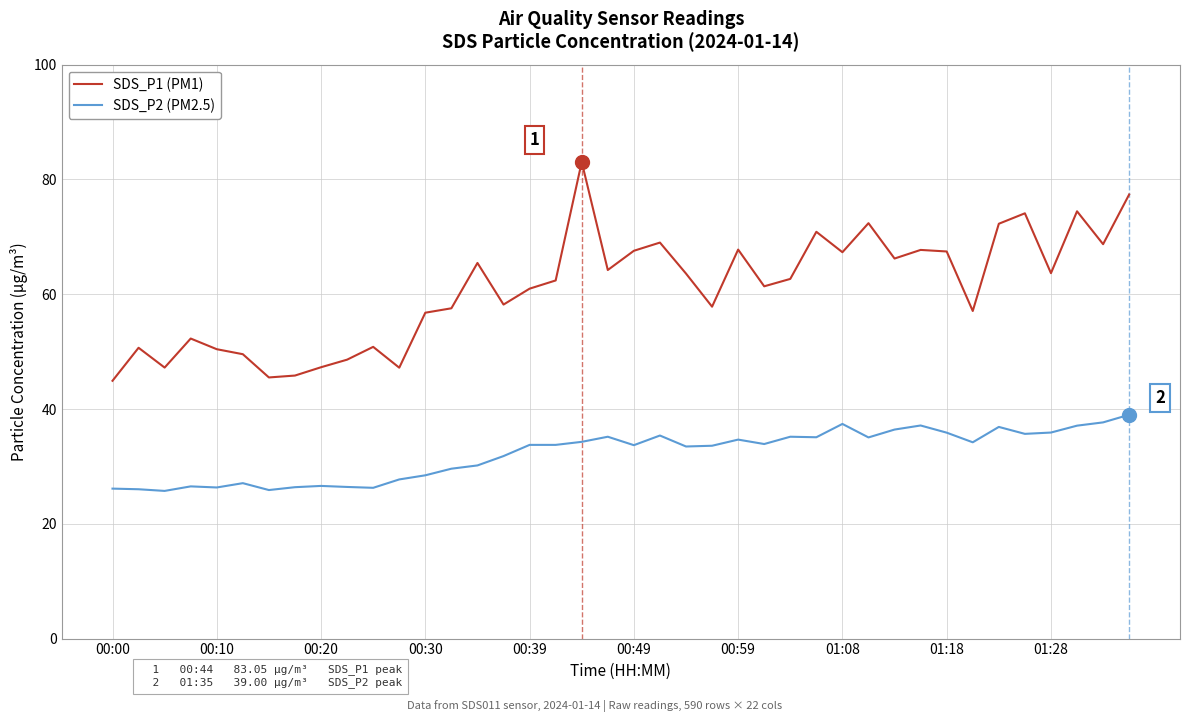

True or false: SDS_P2 (PM2.5) and SDS_P1 (PM1) intersect in this chart.

False